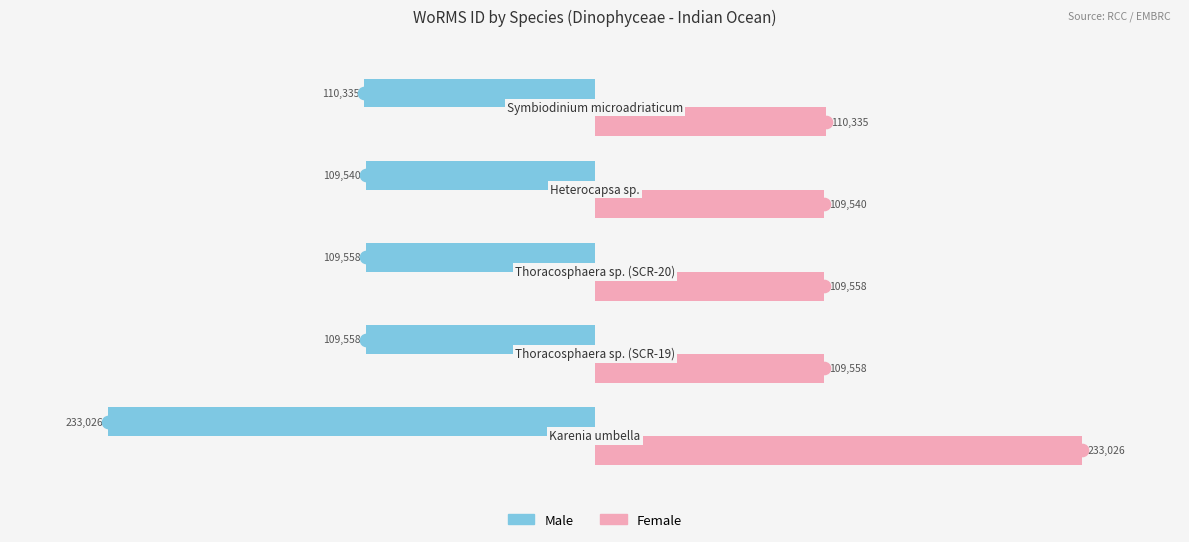

What is the smallest value displayed?

-233026